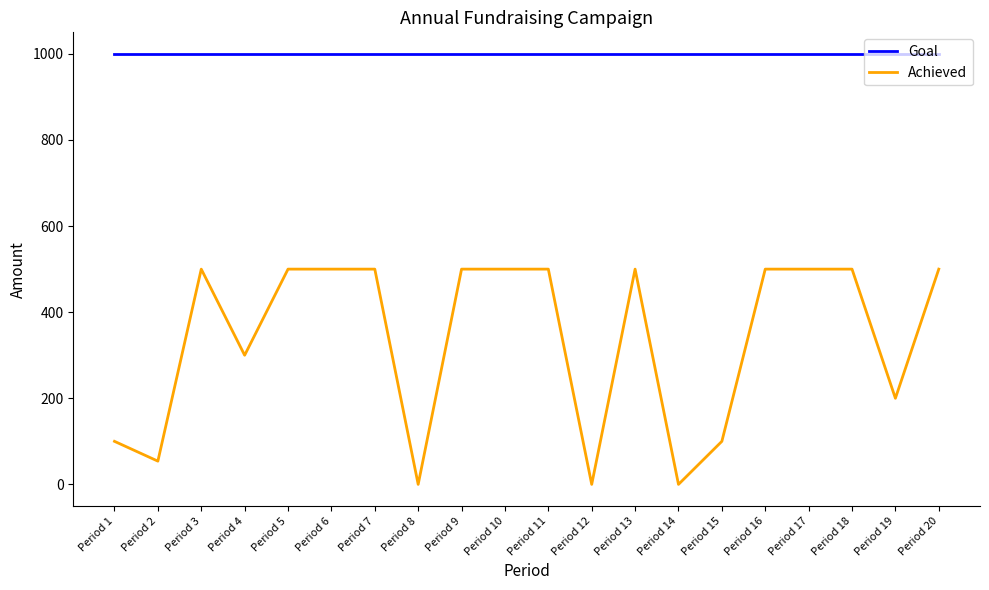

Between Period 1 and Period 4, which series saw the biggest shift?

Achieved